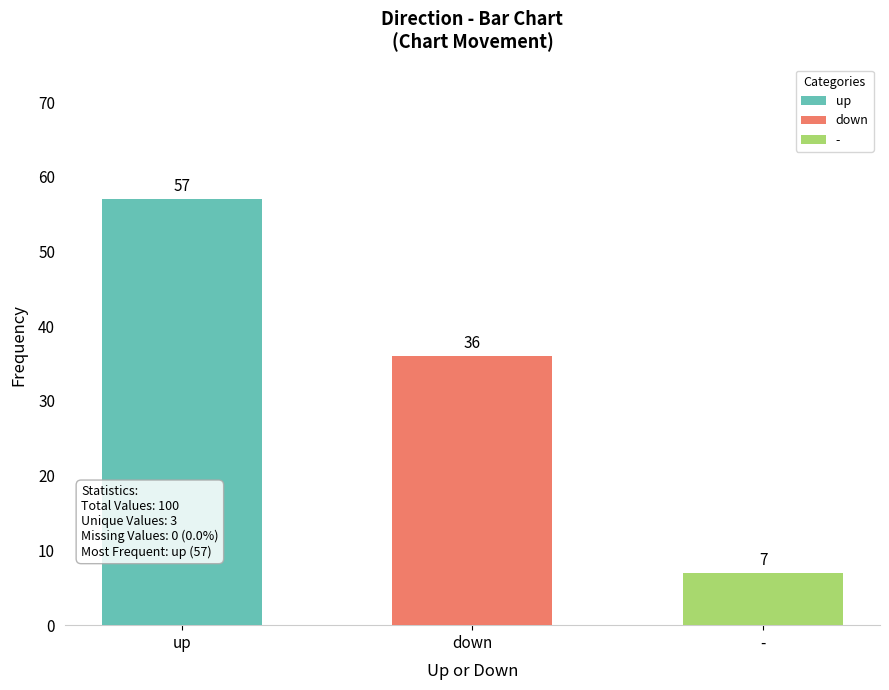

What is the sum of the values at - and up?

64